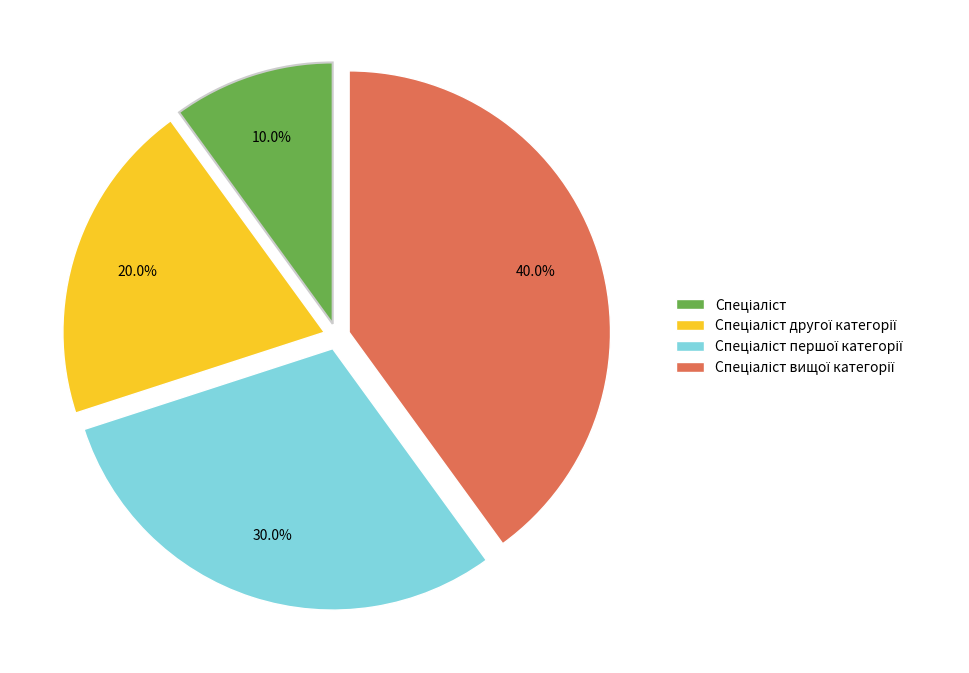

Does any single category account for the majority?

No